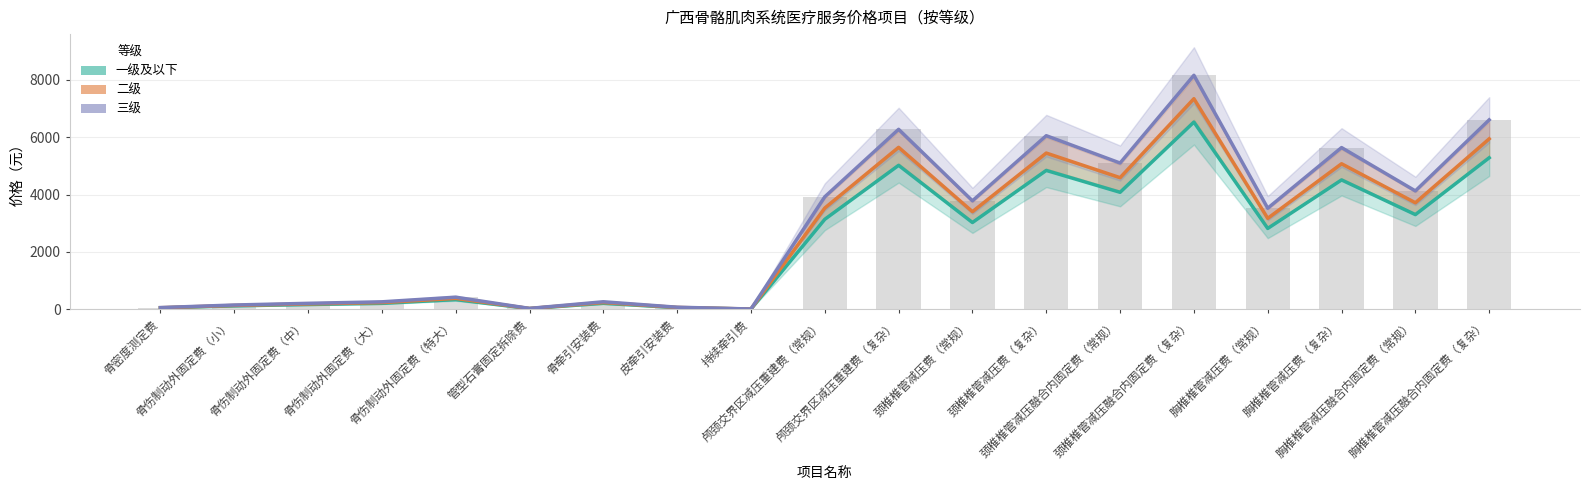

Which label corresponds to the largest value in the chart?

颈椎椎管减压融合内固定费（复杂）